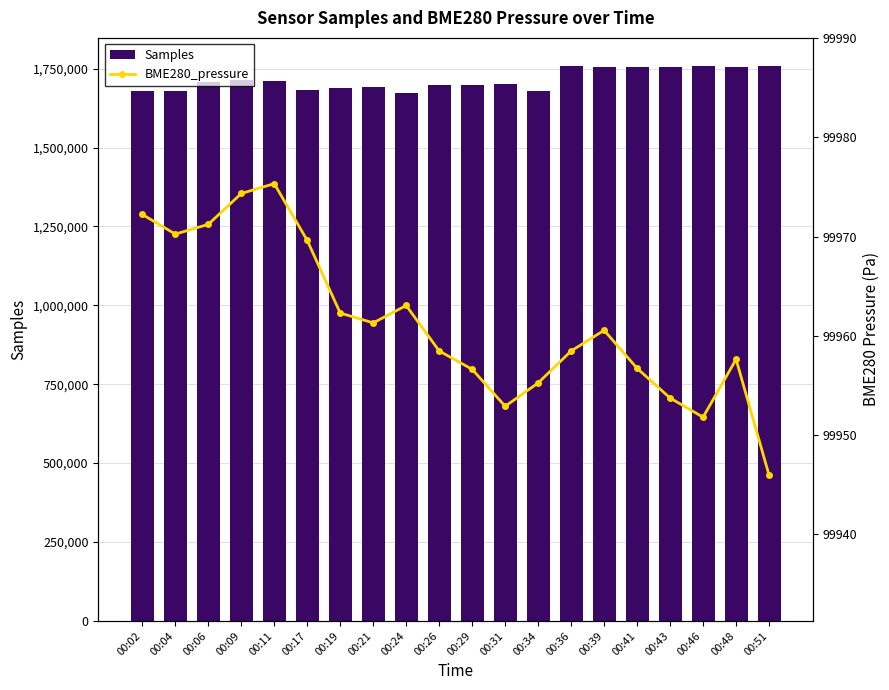

How many values in the BME280_pressure series are below 99960?

10